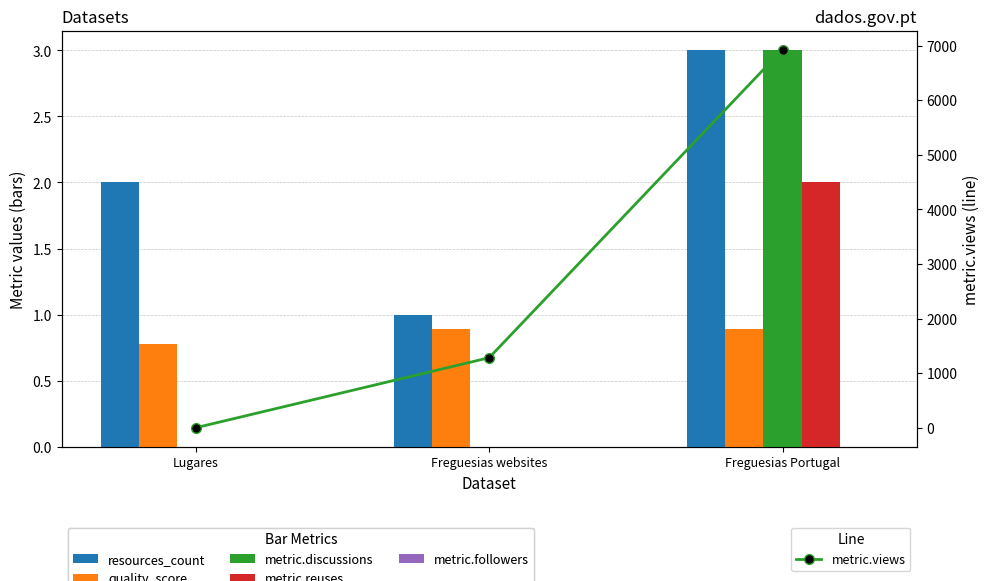

Rank the categories by metric.views value from highest to lowest.

Freguesias Portugal, Freguesias websites, Lugares